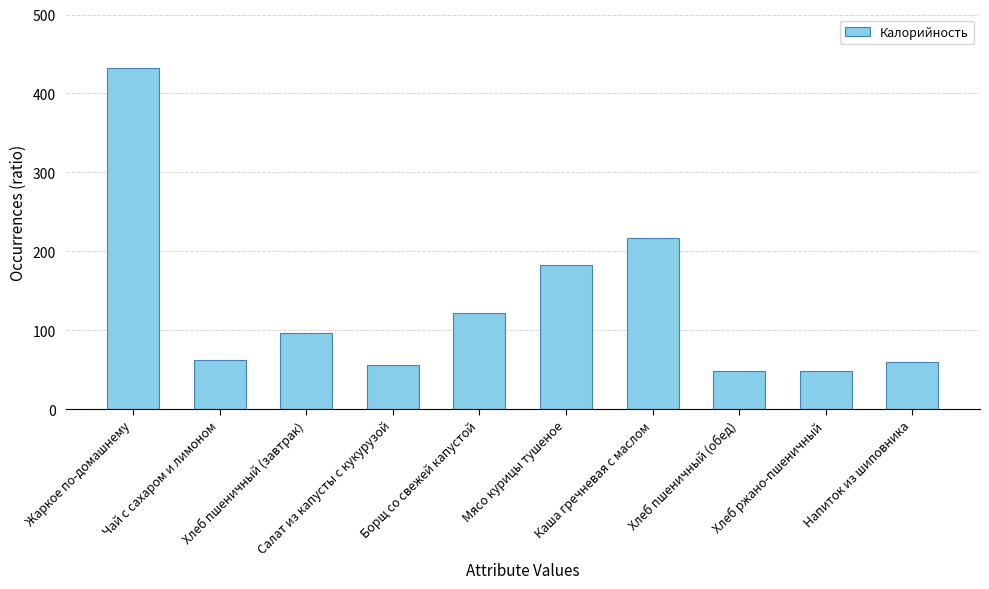

The chart shows a value of 91.6 at Напиток из шиповника. True or false?

False